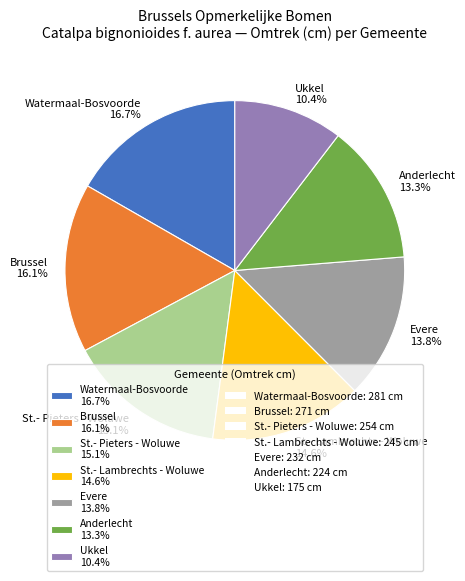

Is St.- Lambrechts - Woluwe the majority of the pie?

No